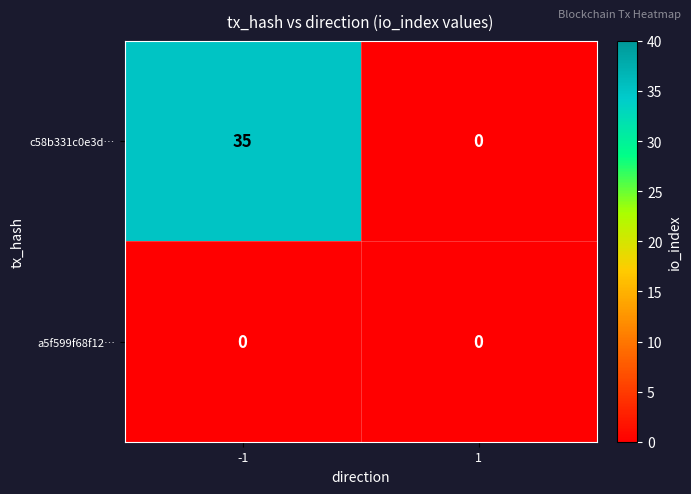

The a5f599f68f12… series shows 0 at 1. True or false?

True